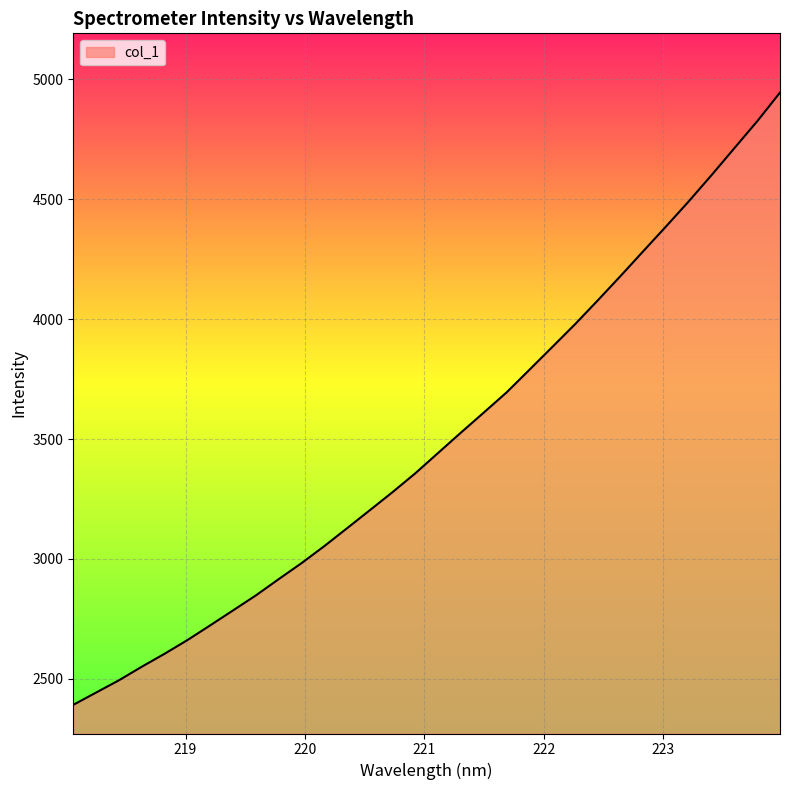

What is the difference between the maximum and minimum values?

2553.5